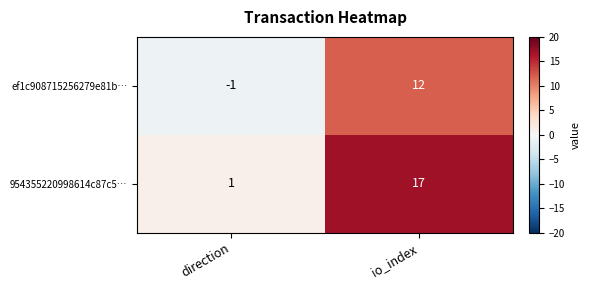

What value does the ef1c908715256279e81b… series have at io_index?

12